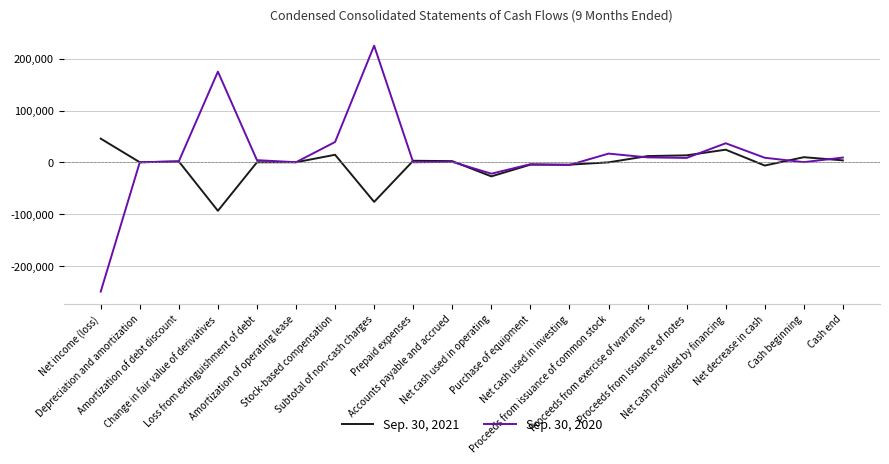

Which series has the largest range (max minus min)?

Sep. 30, 2020